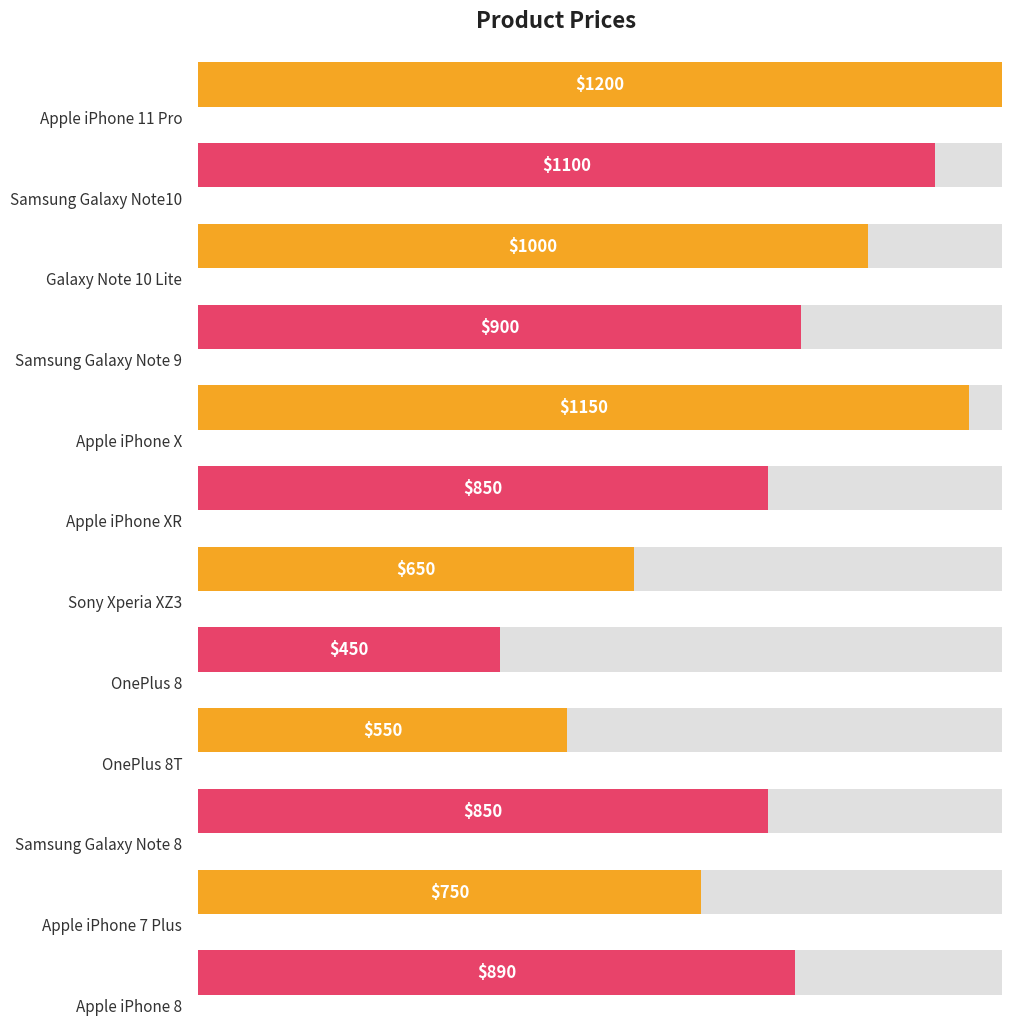

What is the difference between the values at Apple iPhone 8 and Sony Xperia XZ3?

240